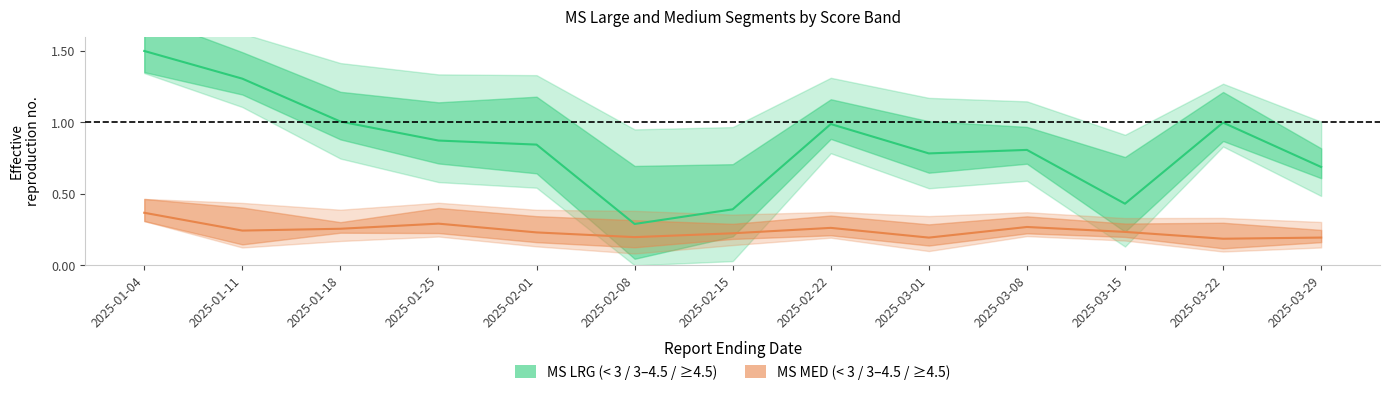

What is the value of the MS LRG 4 >=4_5 point at the 6th from the left?

0.3